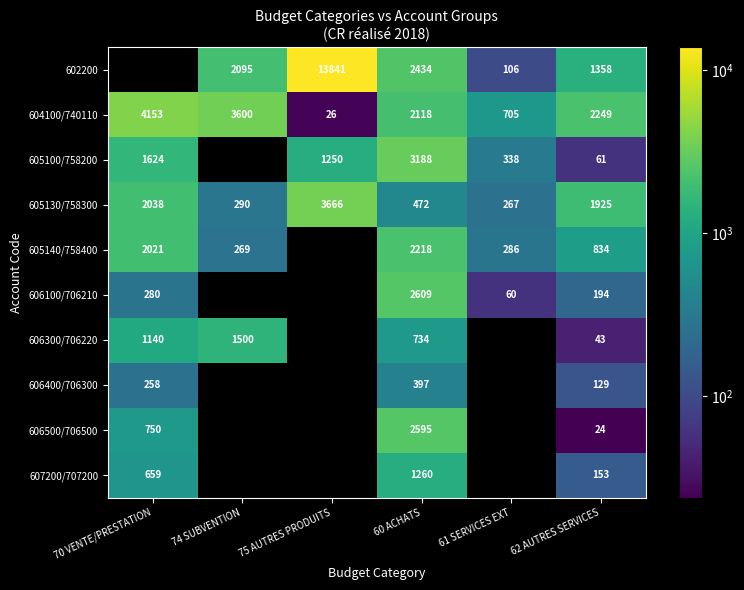

Count the number of categories in the chart.

6